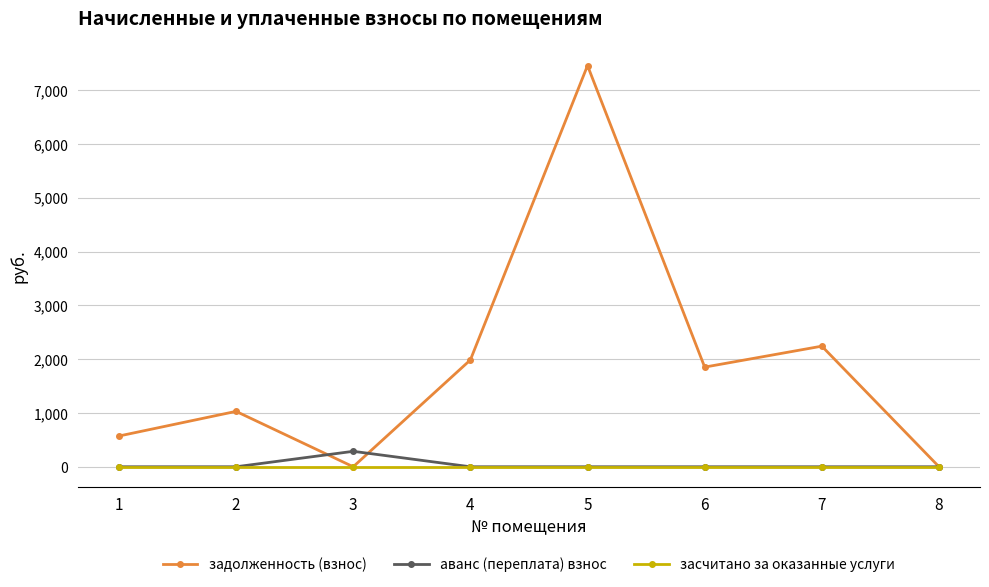

True or false: задолженность (взнос) has a value of 0.0 at 8.

True